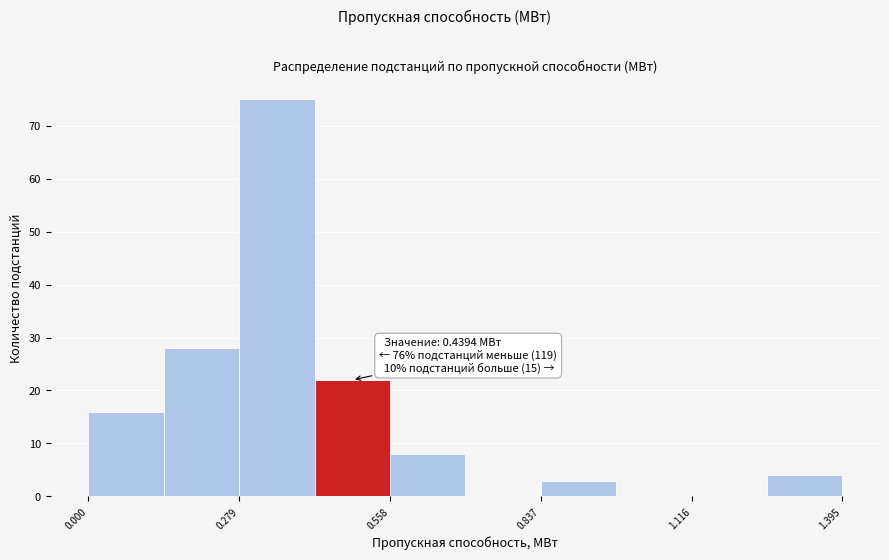

Read against the x-axis, roughly where is the centre of the tallest bar?

0.35